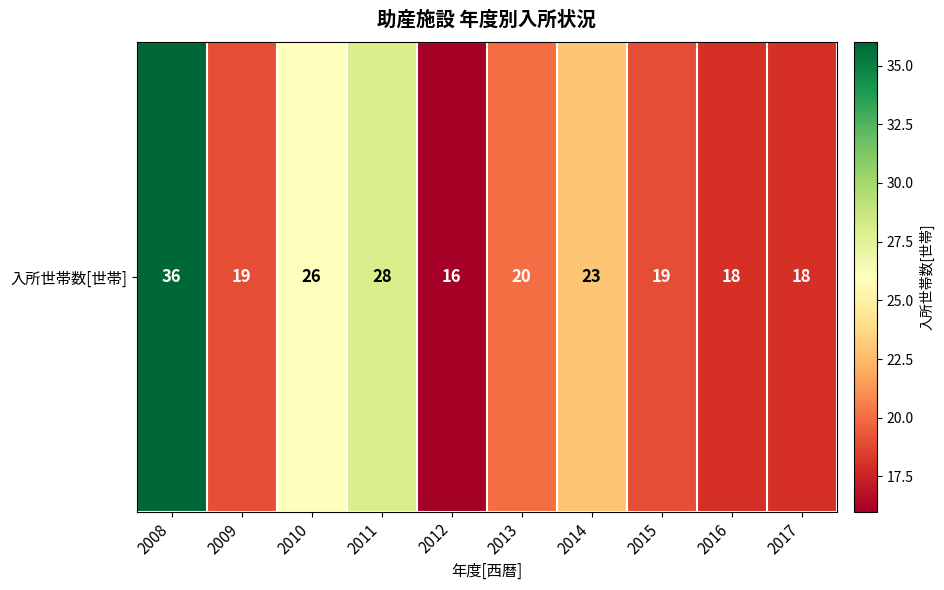

Between 2008 and 2014, which is larger?

2008